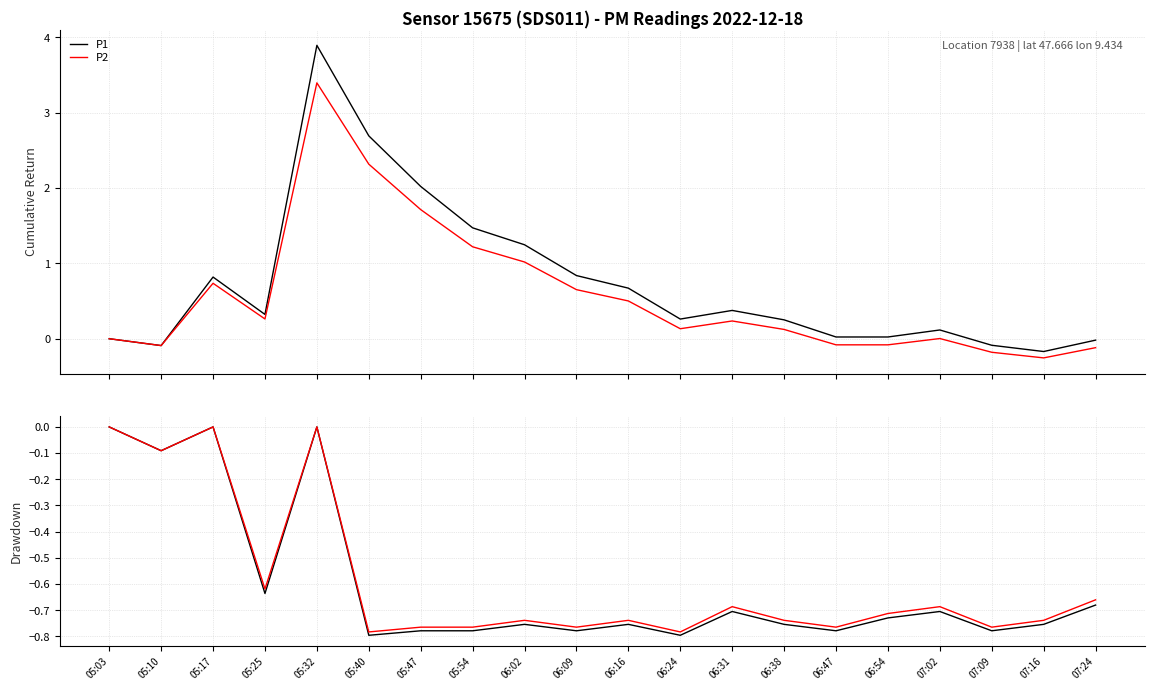

What is the value of the P2 point at the 7th from the left?

-0.8